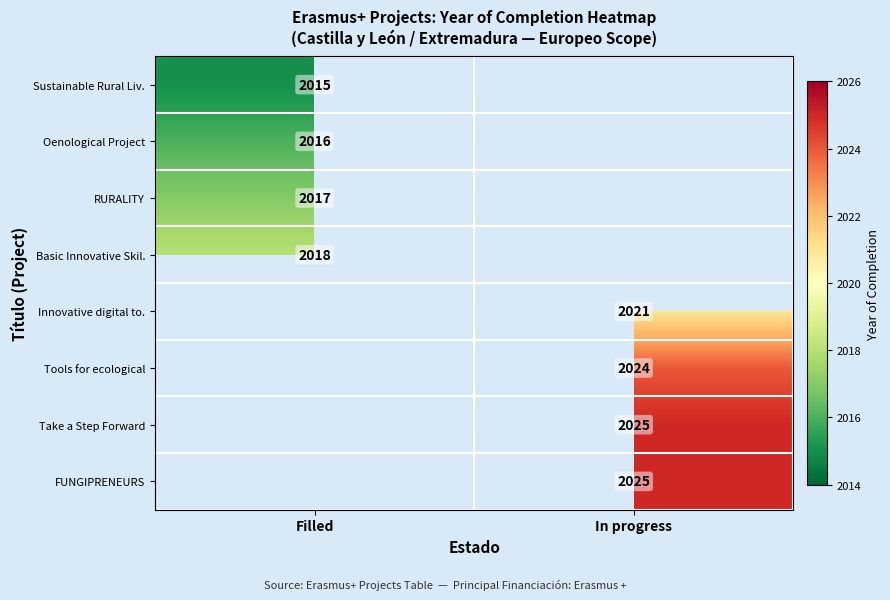

The Take a Step Forward series shows 1172 at In progress. True or false?

False